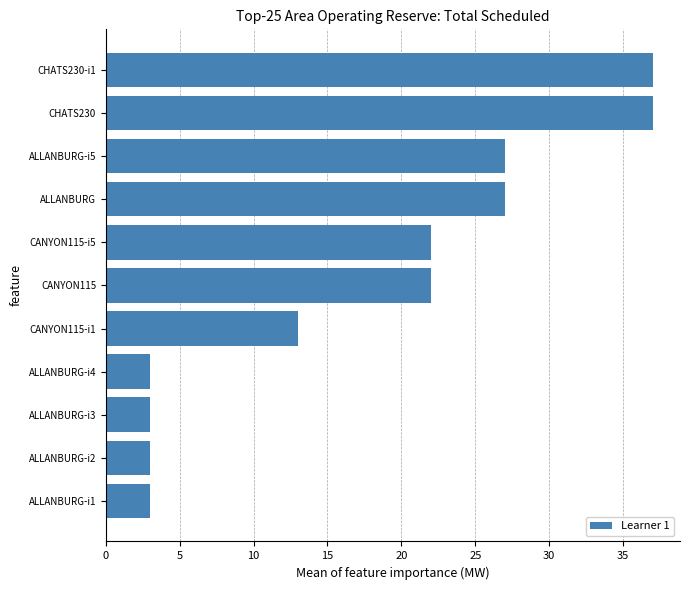

Reading top to bottom, transcribe all the data shown in this chart.

CHATS230-i1=37	CHATS230=37	ALLANBURG-i5=27	ALLANBURG=27	CANYON115-i5=22	CANYON115=22	CANYON115-i1=13	ALLANBURG-i4=3	ALLANBURG-i3=3	ALLANBURG-i2=3	ALLANBURG-i1=3